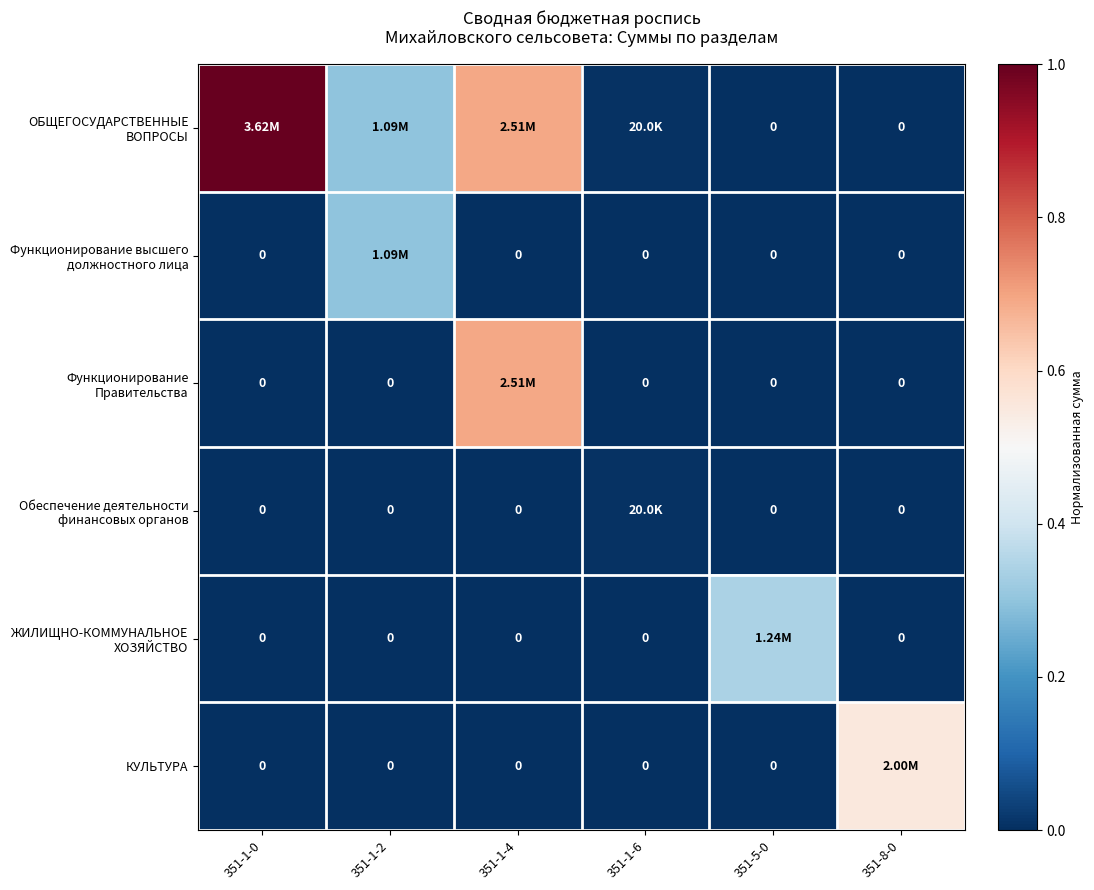

The value of Функционирование Правительства at 351-1-6 is 0.4. True or false?

False